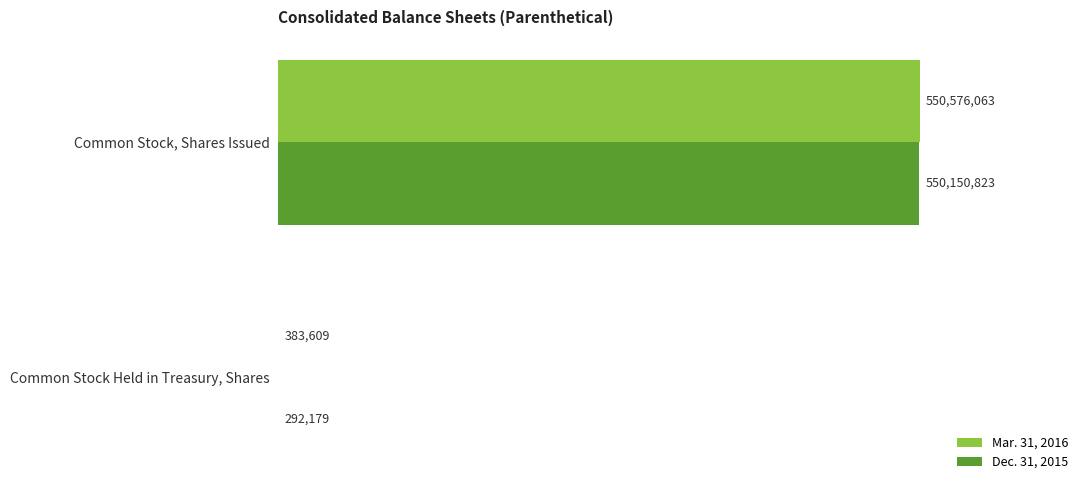

What are all the series names shown in the legend?

Mar. 31, 2016, Dec. 31, 2015